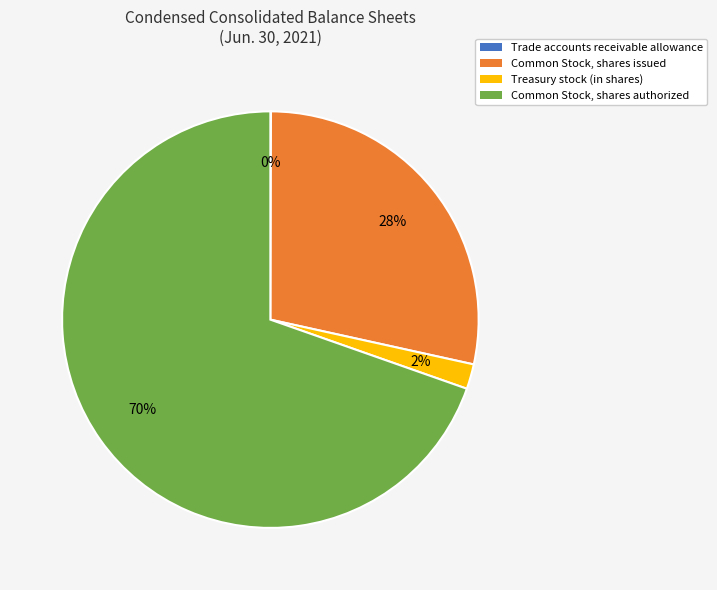

True or false: Common Stock, shares issued accounts for 28% of the total.

True